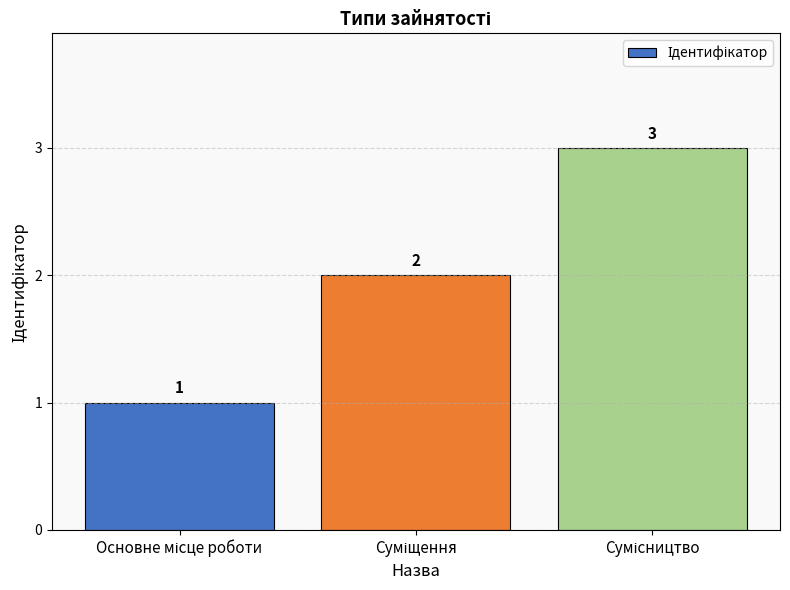

What is the value of the 2nd bar from the left?

2